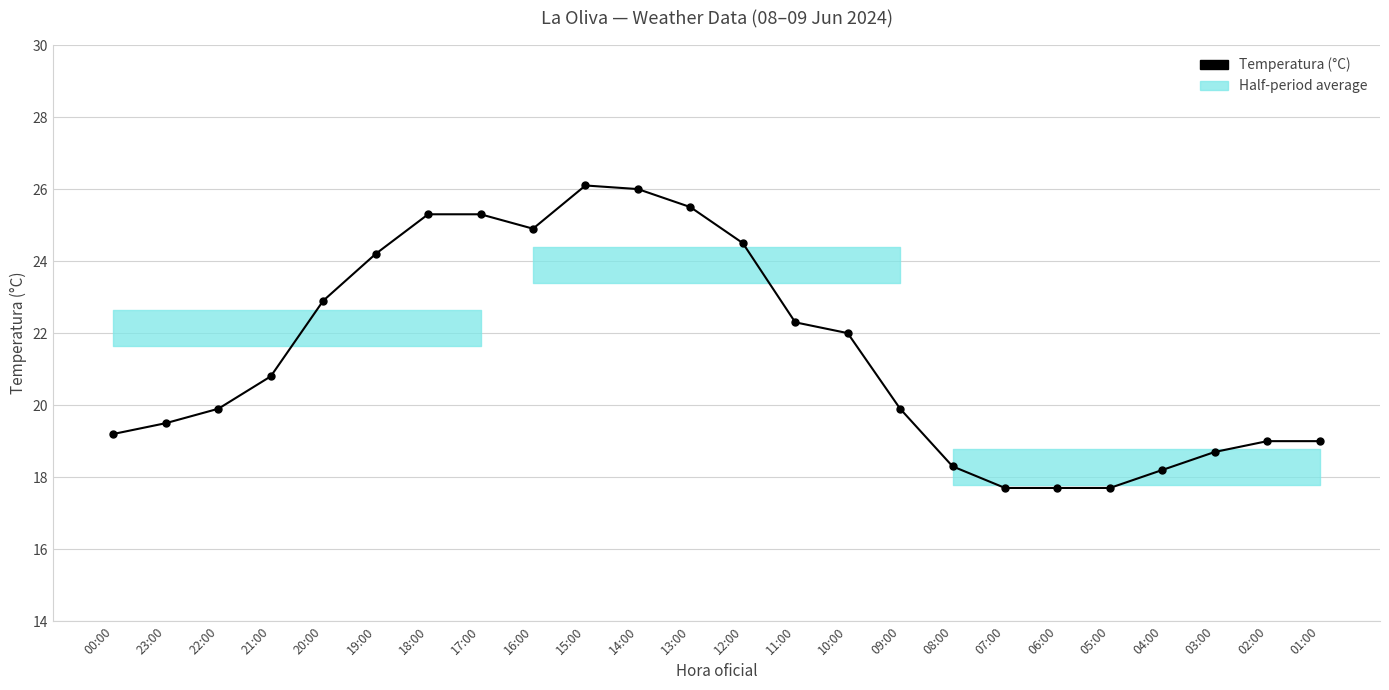

What is the label of the 11th point from the right?

11:00